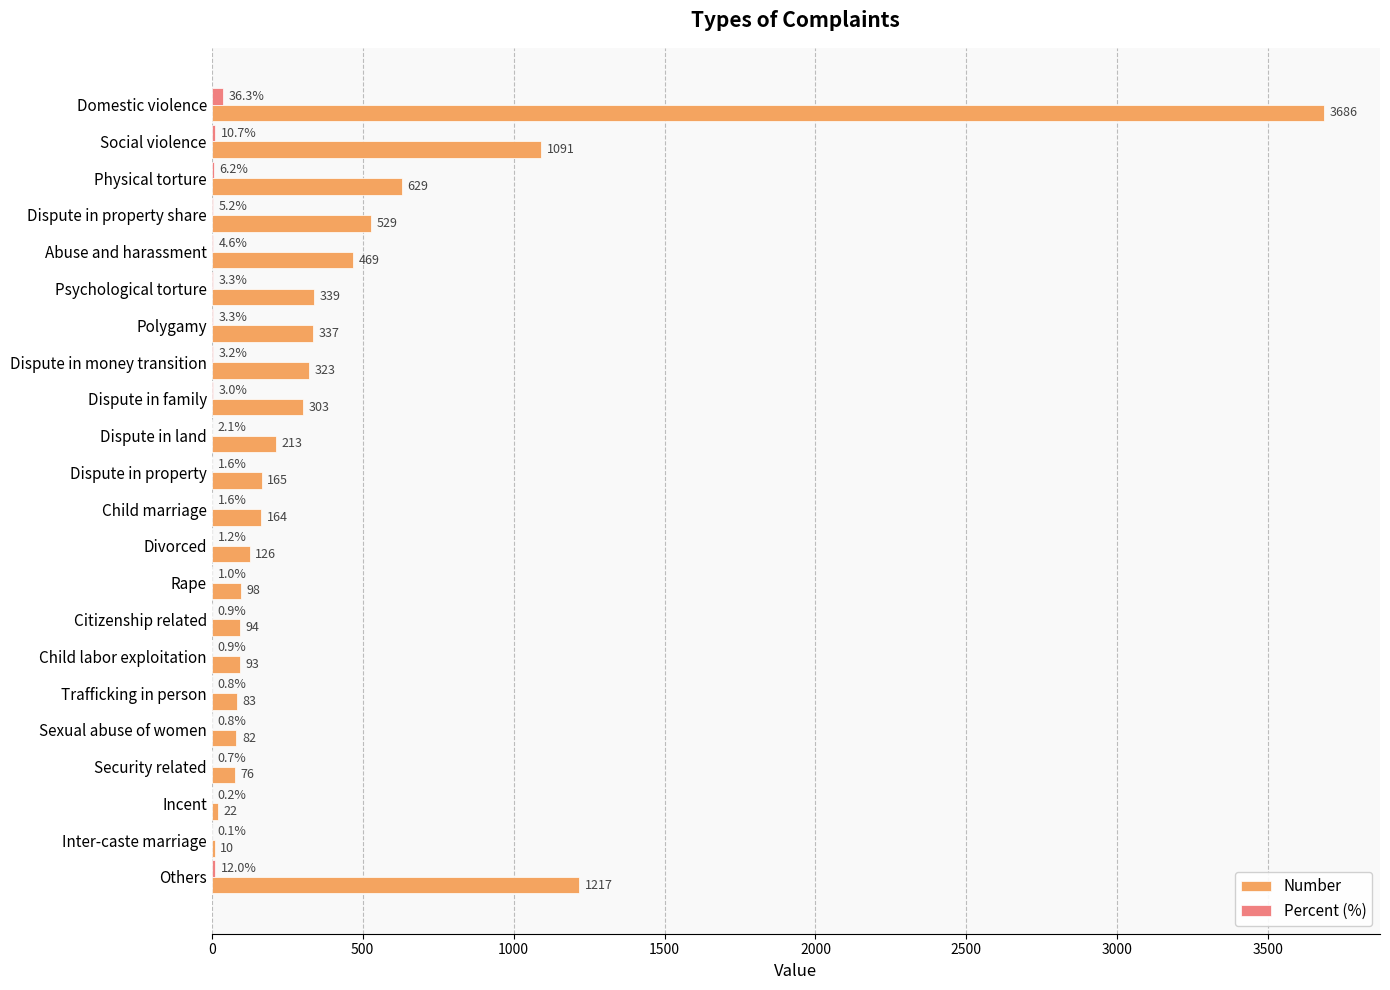

Where is Number nearest to the value 1848?

Others